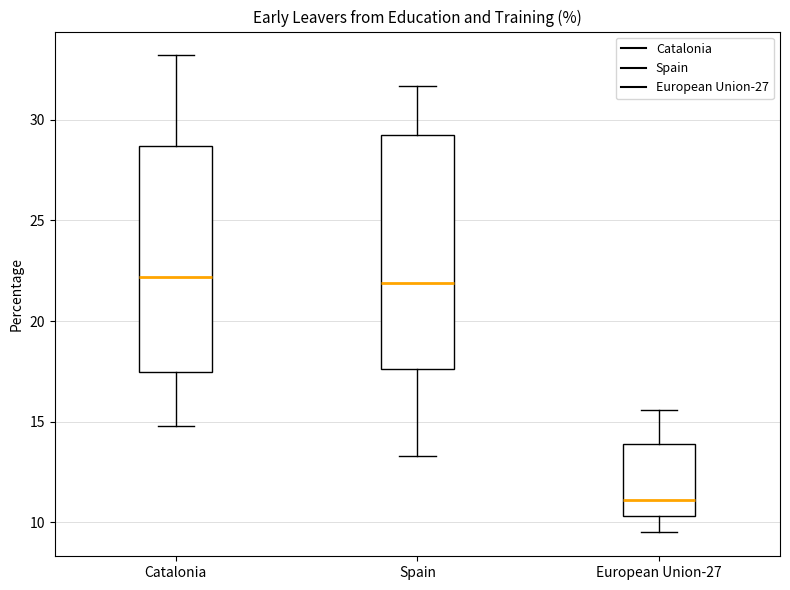

Which box's median line is the lowest?

European Union-27